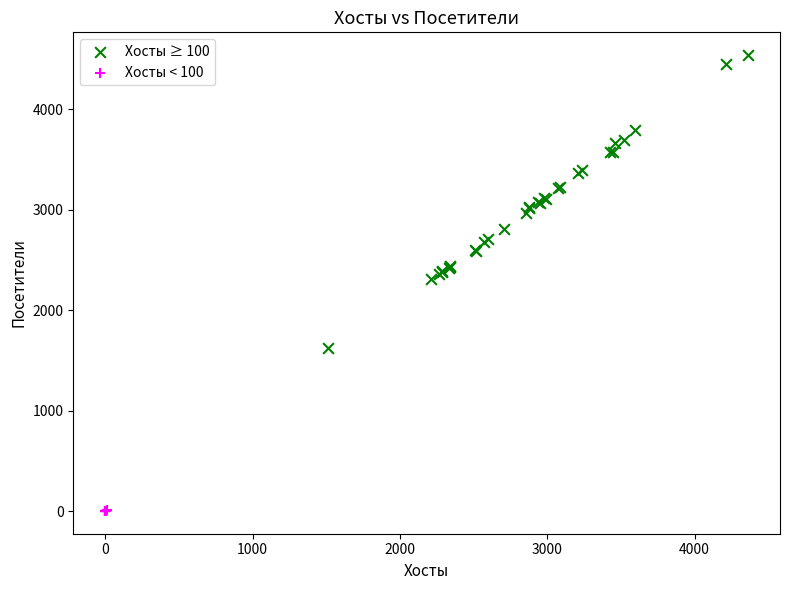

Which series has the largest Y range (max minus min)?

Хосты ≥ 100